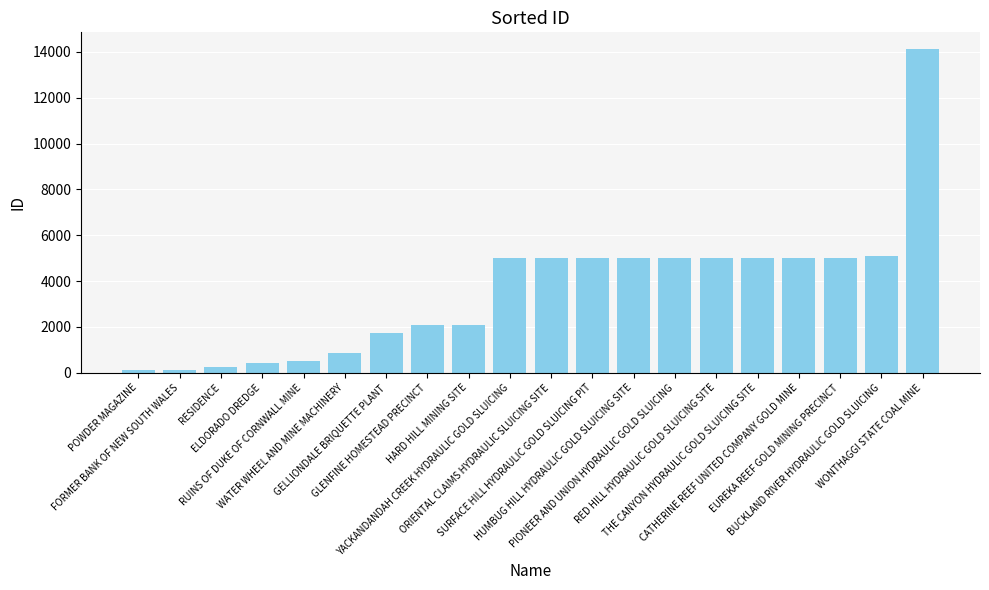

What is the difference between the maximum and minimum values?

14034